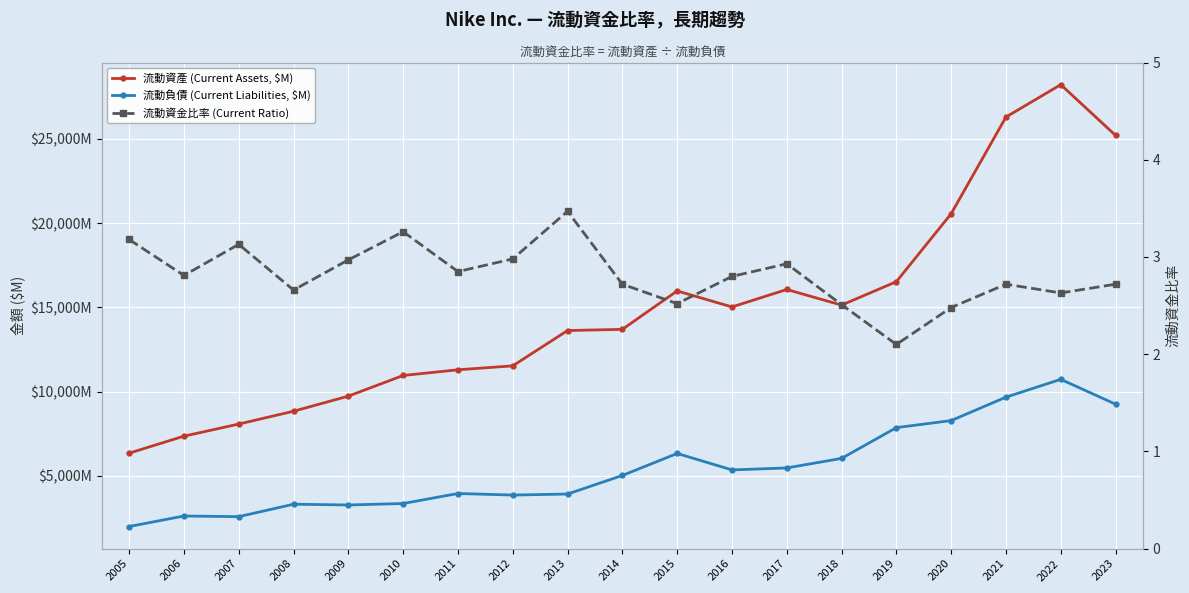

Reading left to right, list all the values displayed in this chart.

流動資產 (Current Assets, $M): 6351.0	7359.0	8077.0	8839.0	9734.0	10959.0	11297.0	11531.0	13626.0	13696.0	15976.0	15025.0	16061.0	15134.0	16525.0	20556.0	26291.0	28213.0	25202.0
流動負債 (Current Liabilities, $M): 1999.0	2623.0	2584.0	3322.0	3277.0	3364.0	3958.0	3865.0	3926.0	5027.0	6334.0	5358.0	5474.0	6040.0	7866.0	8284.0	9674.0	10730.0	9256.0
流動資金比率 (Current Ratio): 3.2	2.8	3.1	2.7	3.0	3.3	2.9	3.0	3.5	2.7	2.5	2.8	2.9	2.5	2.1	2.5	2.7	2.6	2.7